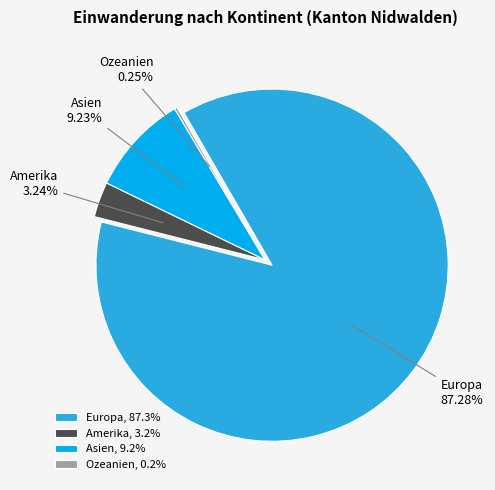

Which category has the smallest portion of the pie?

Ozeanien